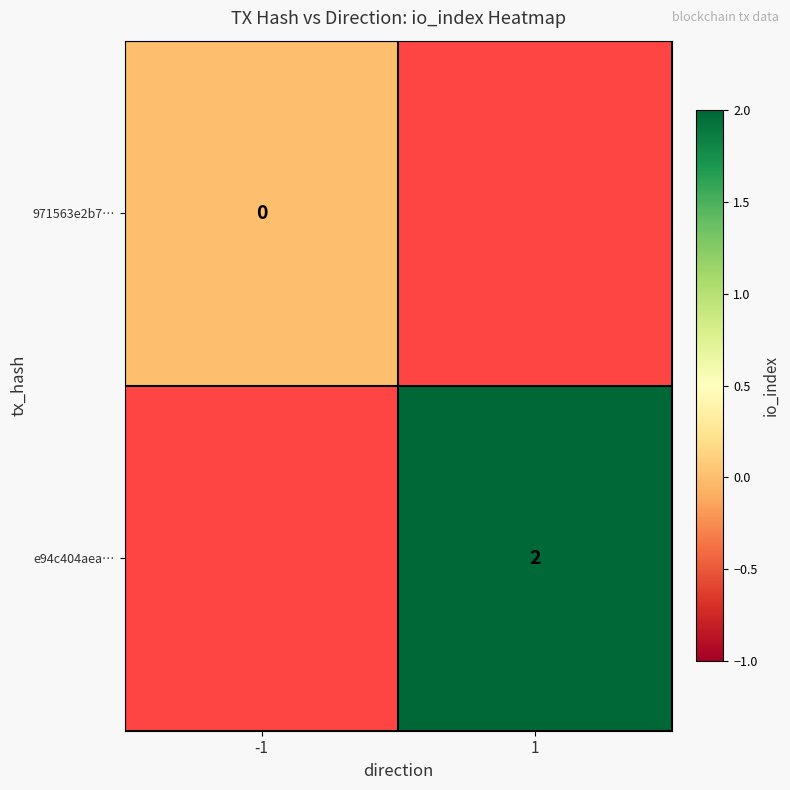

Is it true that e94c404aea… equals 2 at 1?

True